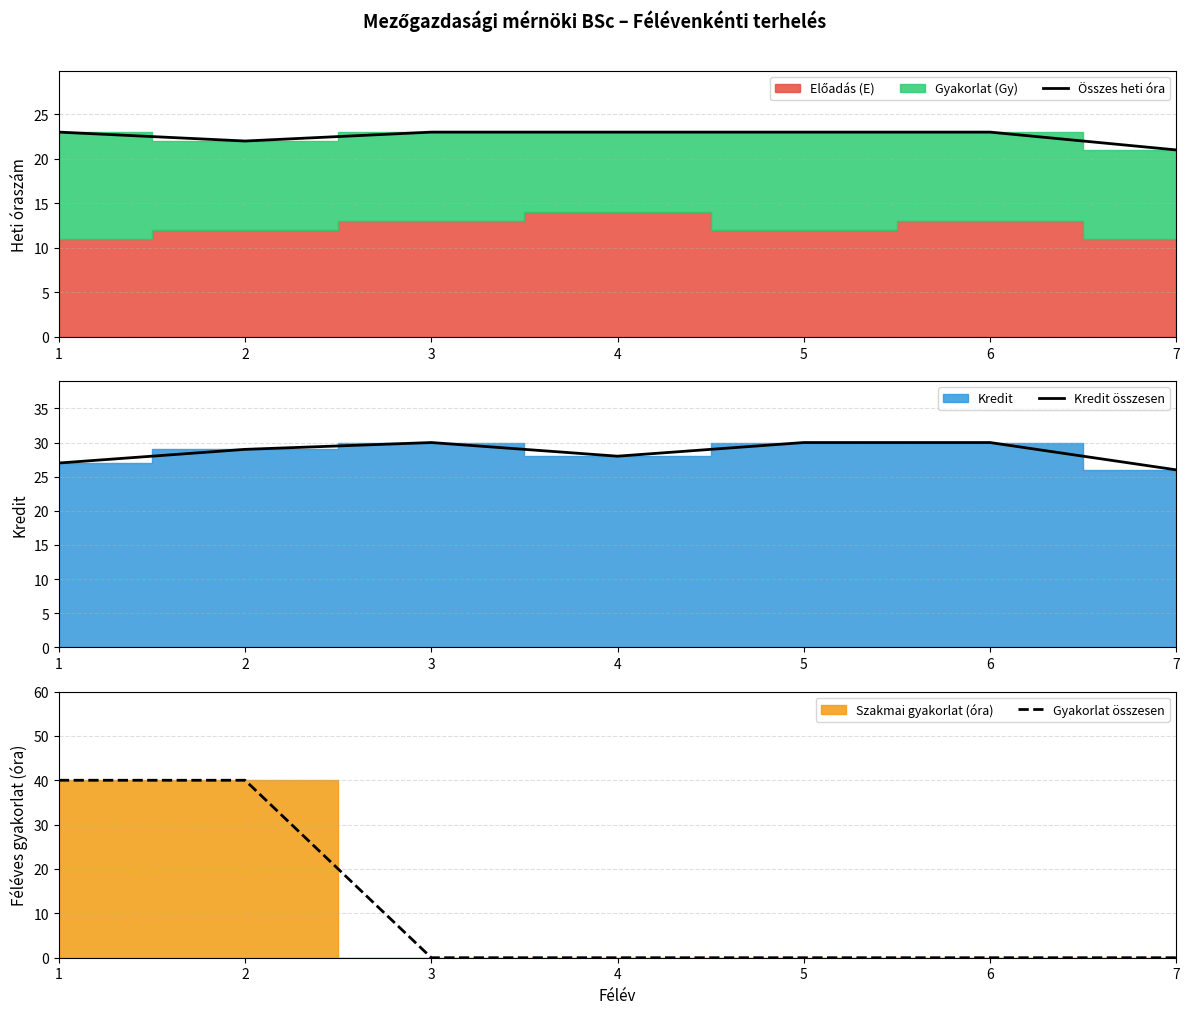

List the labels in order of Kredit összesen value, smallest first.

7, 1, 4, 2, 3, 5, 6